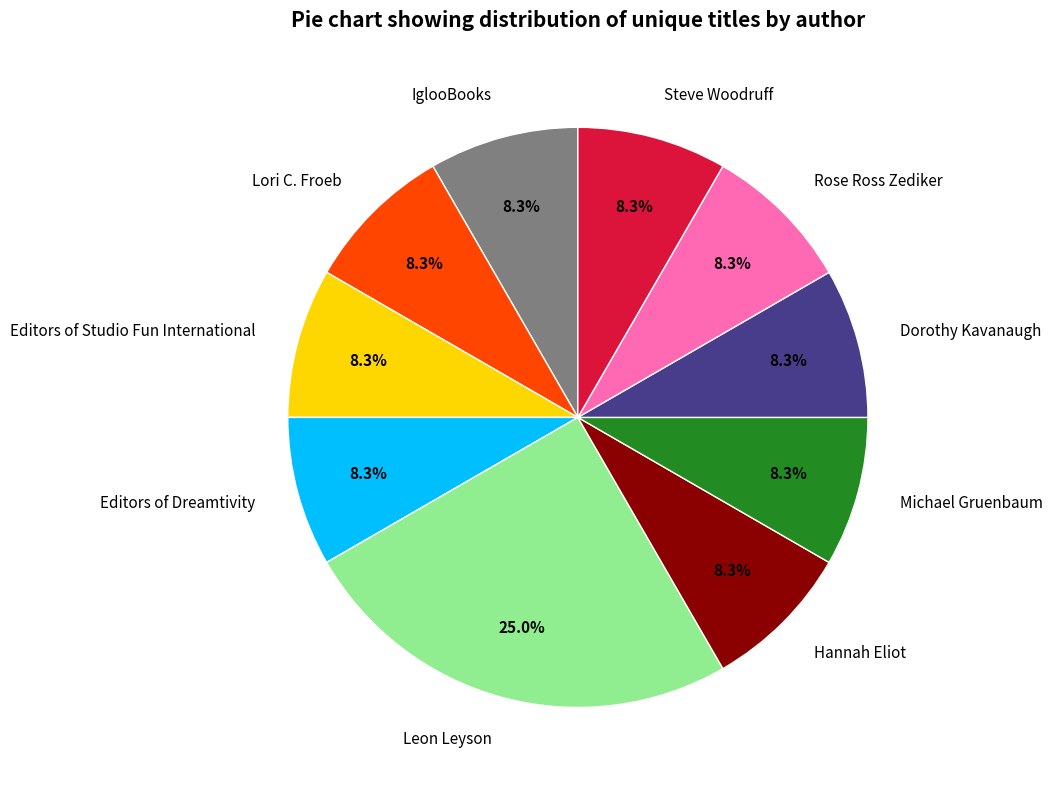

How many segments does this pie chart have?

10